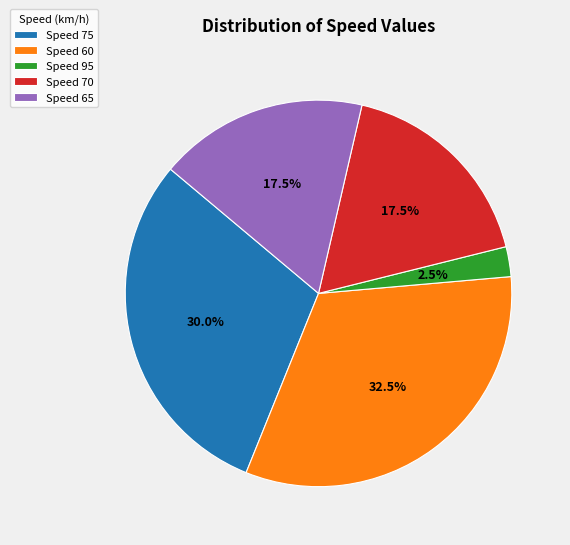

Count the number of slices in the pie.

5